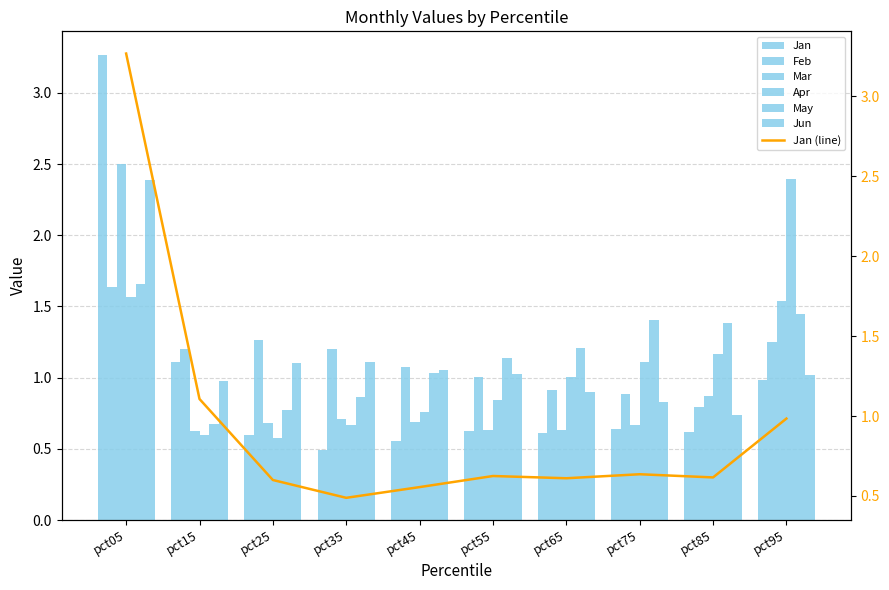

How many data points does each series have?

10